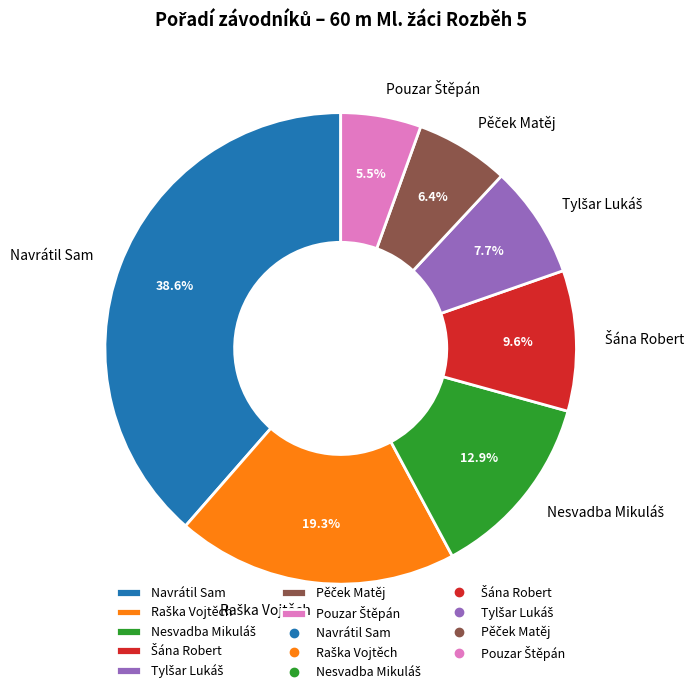

How much of the chart is everything except Navrátil Sam?

61.4%